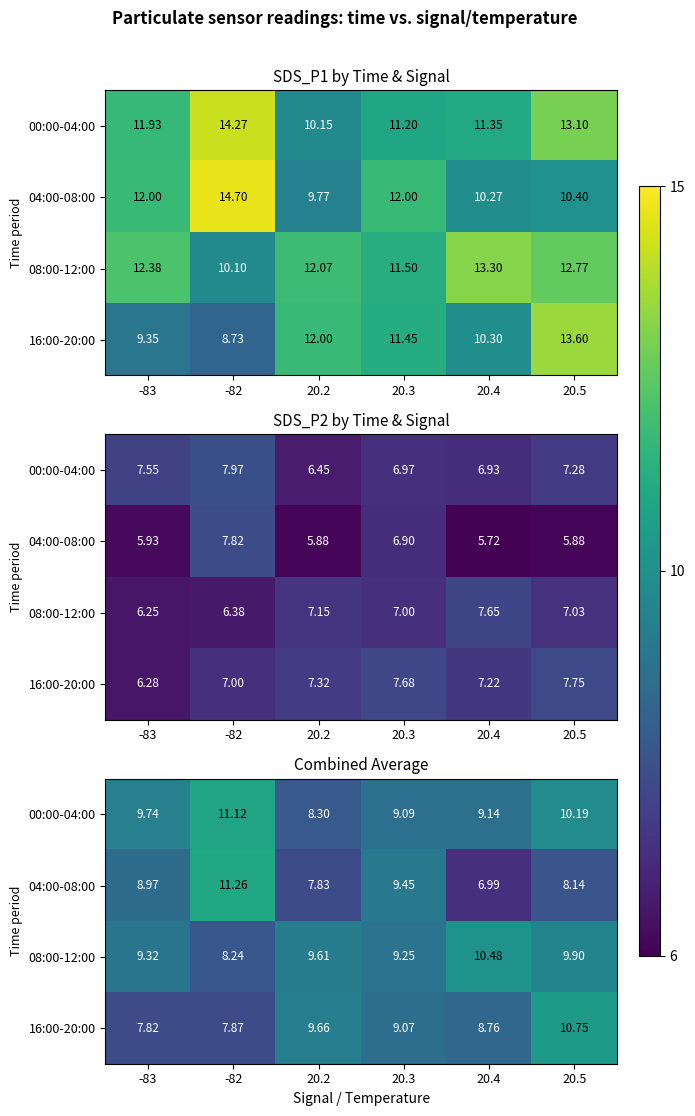

Between -82 and 20.5, which is larger?

-82